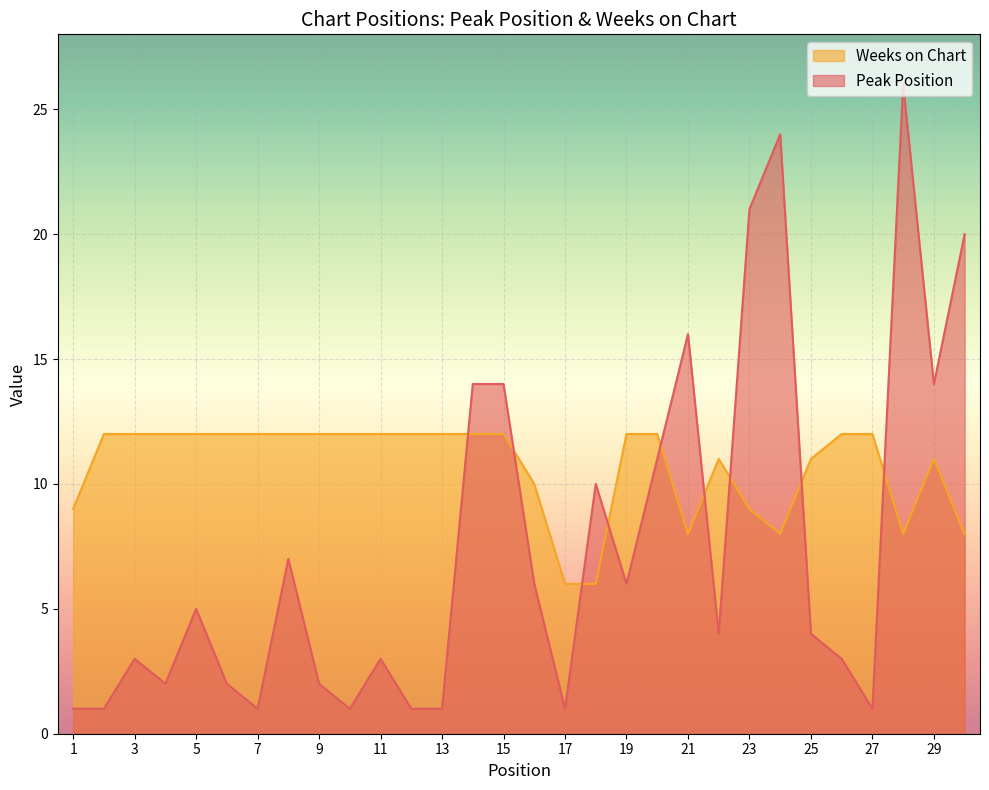

What are all the series names shown in the legend?

Weeks on Chart, Peak Position